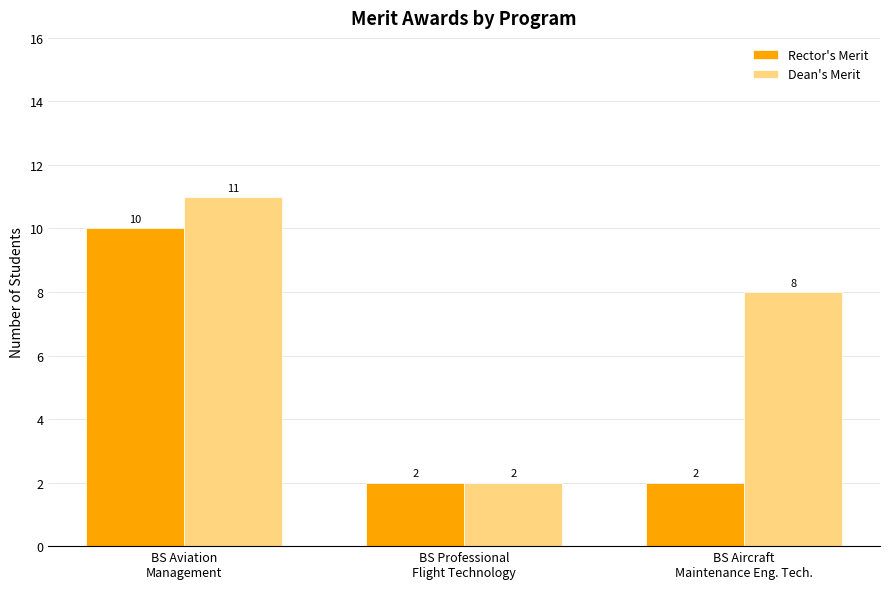

Reading right to left, what are all the values shown in this chart?

Rector's Merit: BS Aircraft
Maintenance Eng. Tech.=2	BS Professional
Flight Technology=2	BS Aviation
Management=10
Dean's Merit: BS Aircraft
Maintenance Eng. Tech.=8	BS Professional
Flight Technology=2	BS Aviation
Management=11